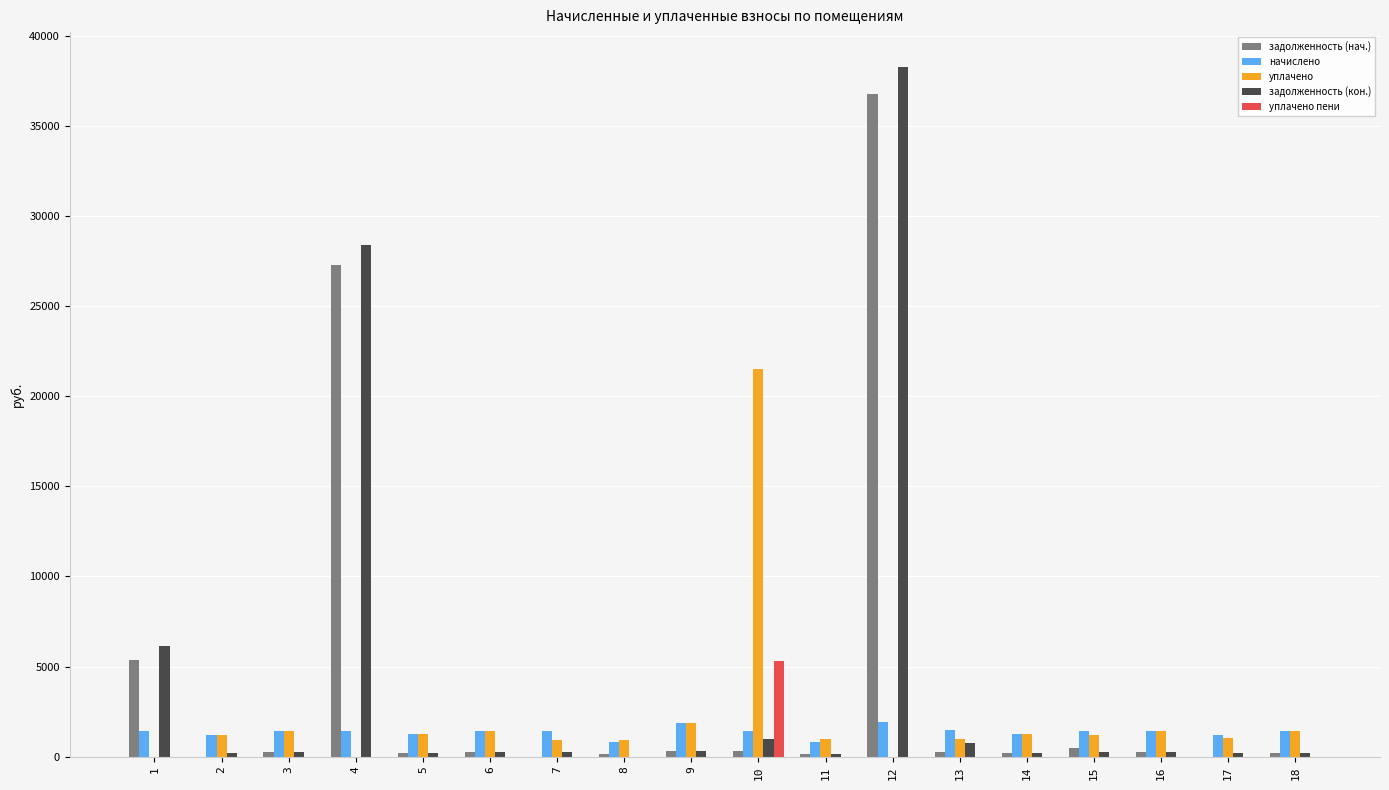

What is the sum of all задолженность (кон.) values?

77257.8